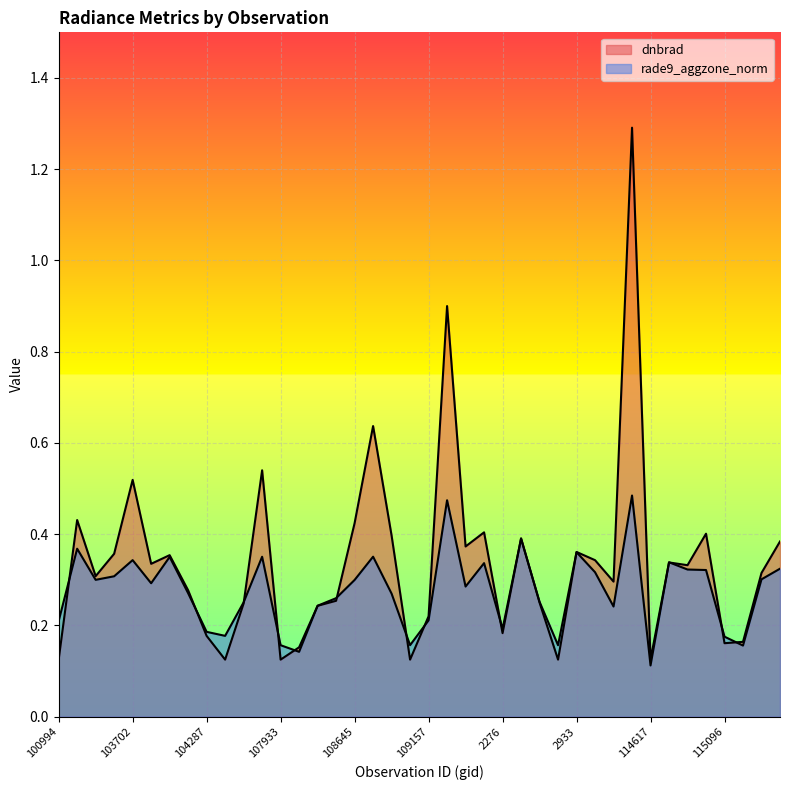

What is the greatest value displayed?

1.3